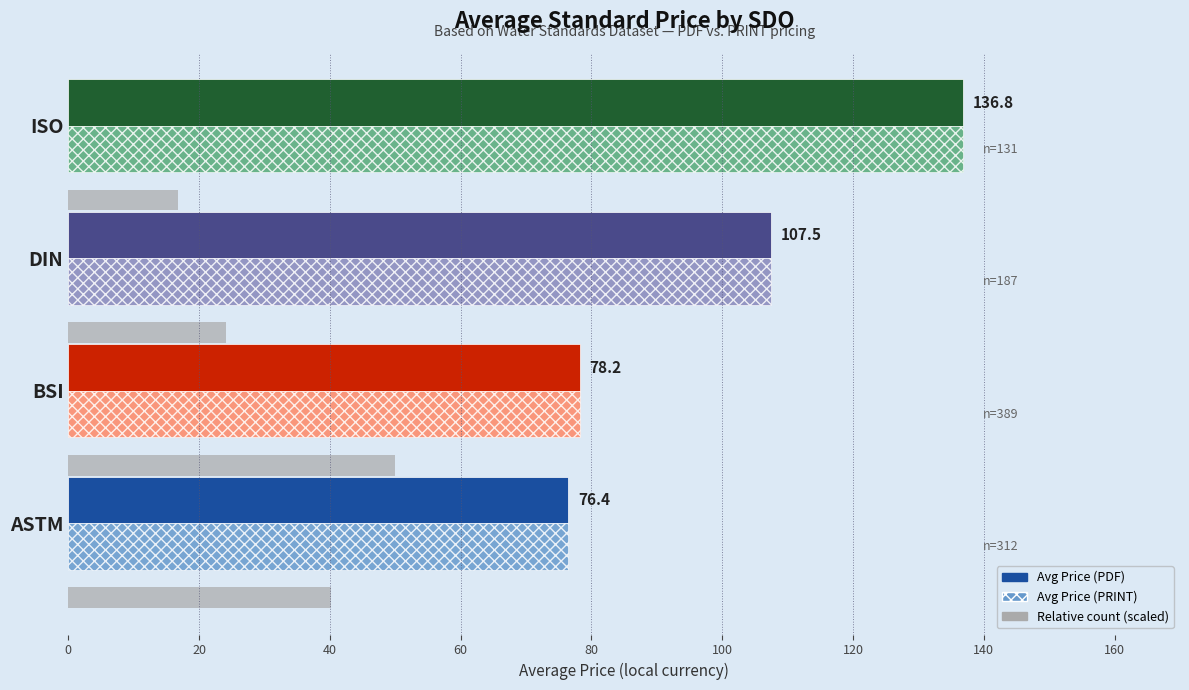

What is the value of the Avg Price (PRINT) bar at the 1st from the left?

76.4